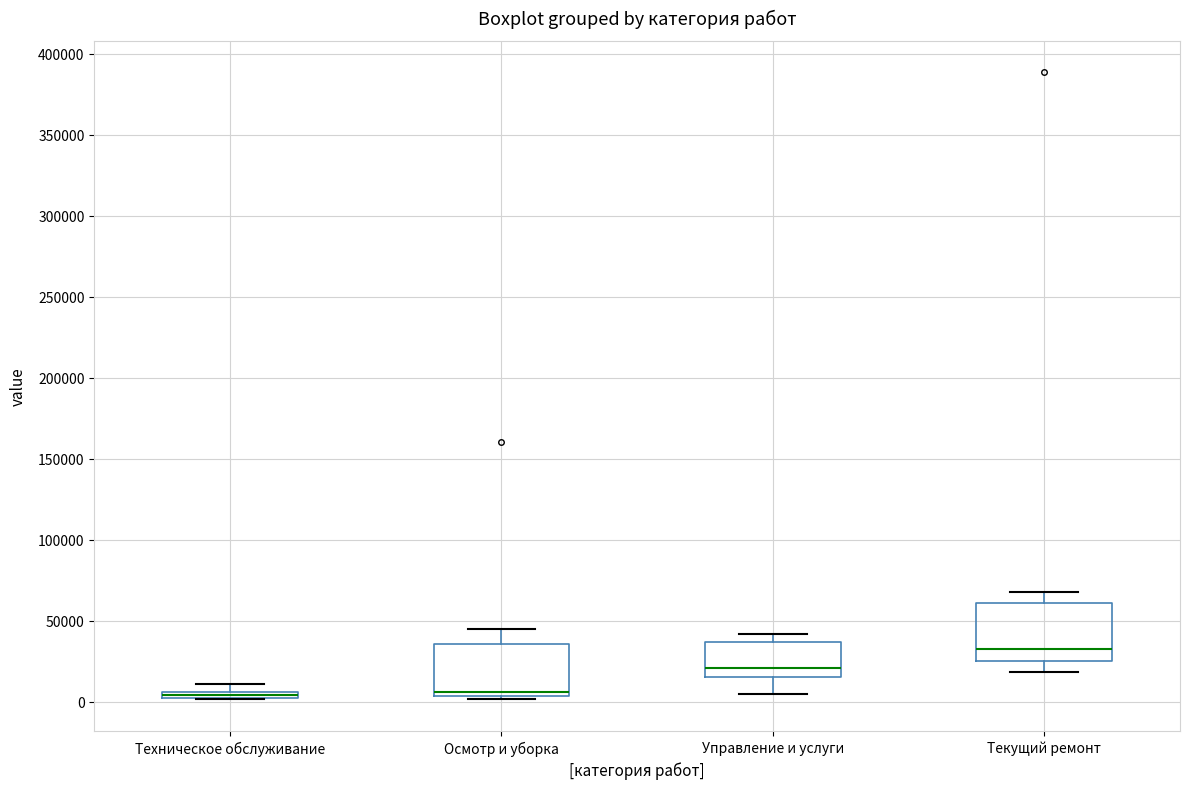

Where does the median line of the box for Управление и услуги sit on the y-axis? The values are not printed on the chart, so give them approximately, as read against the axis.

20000